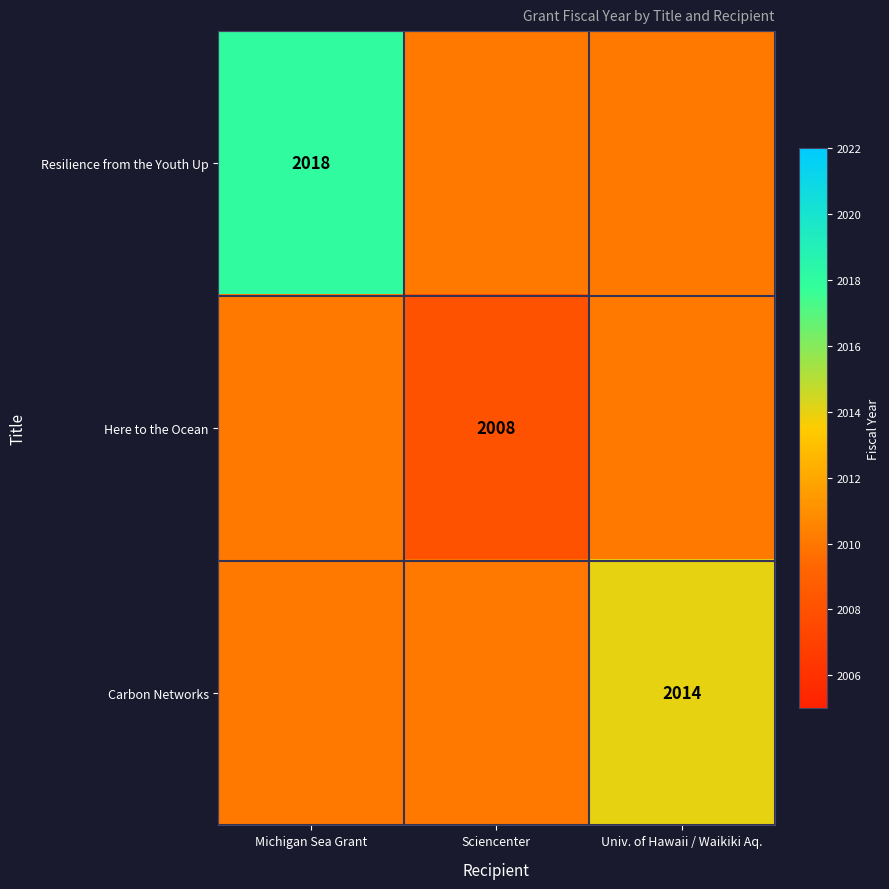

At how many categories does at least one series exceed 2016?

1